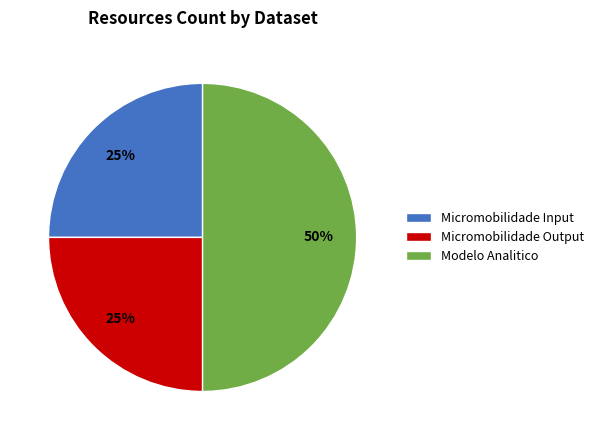

Approximately how many times larger is the value at Modelo Analitico compared to Micromobilidade Input?

2.0